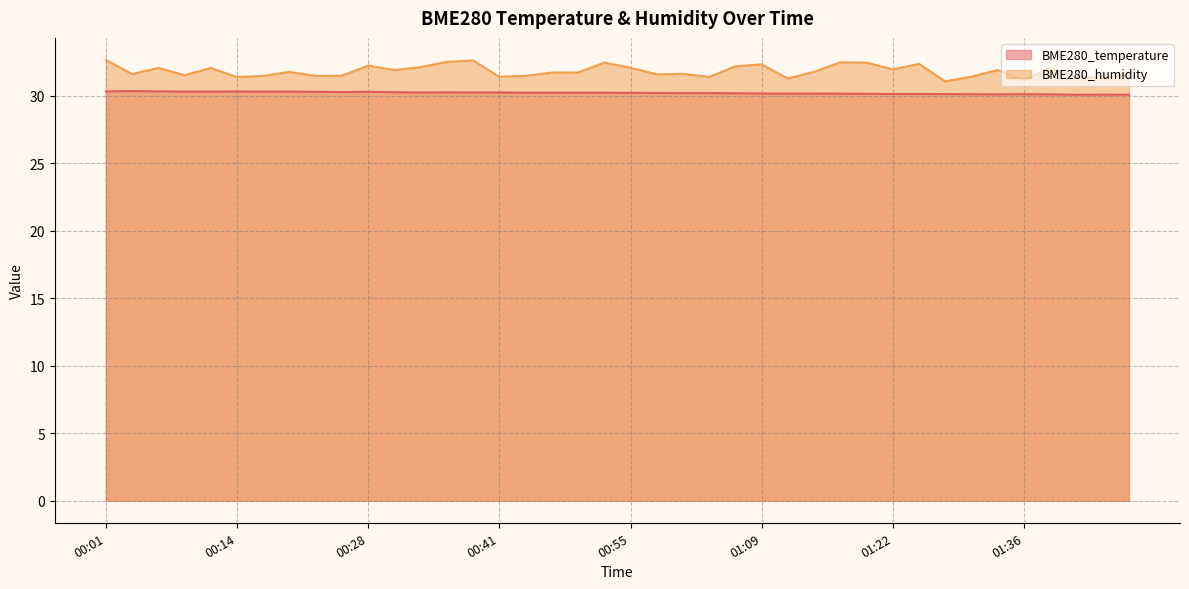

Between 00:52 and 01:25, which series saw the biggest shift?

BME280_temperature